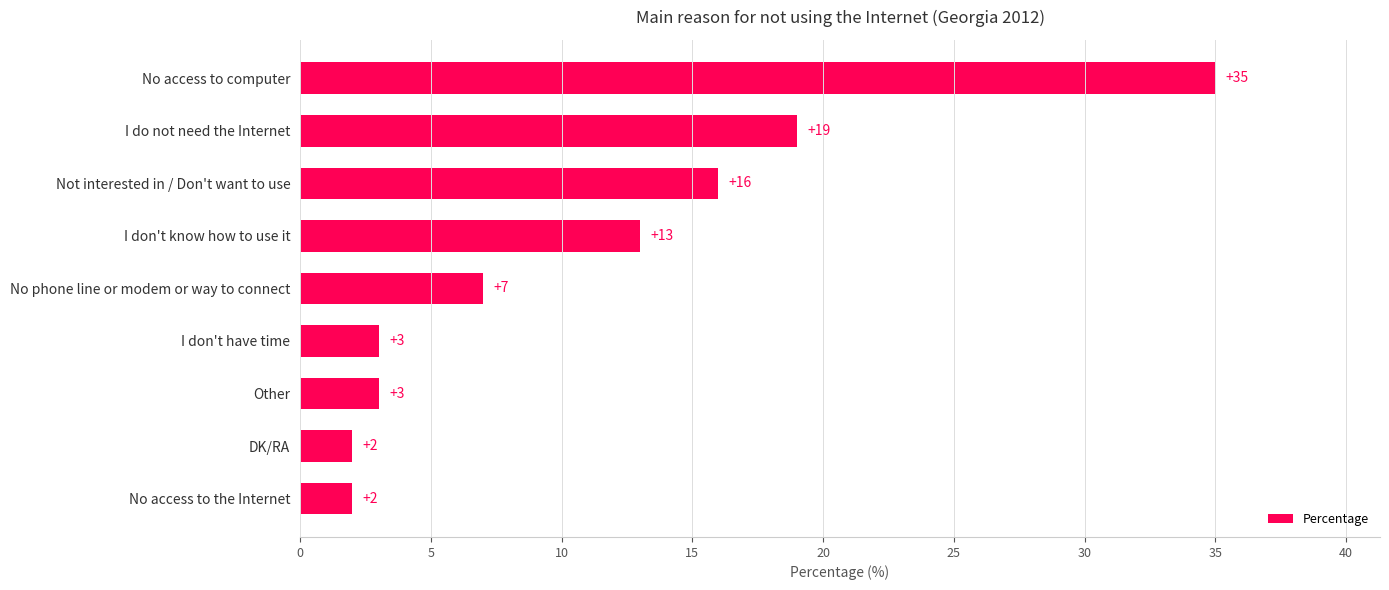

What is the greatest value displayed?

35